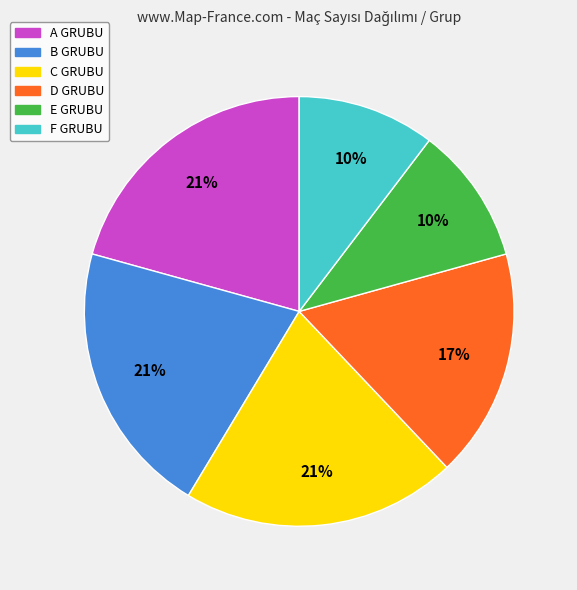

The B GRUBU slice represents 29% of the pie. True or false?

False